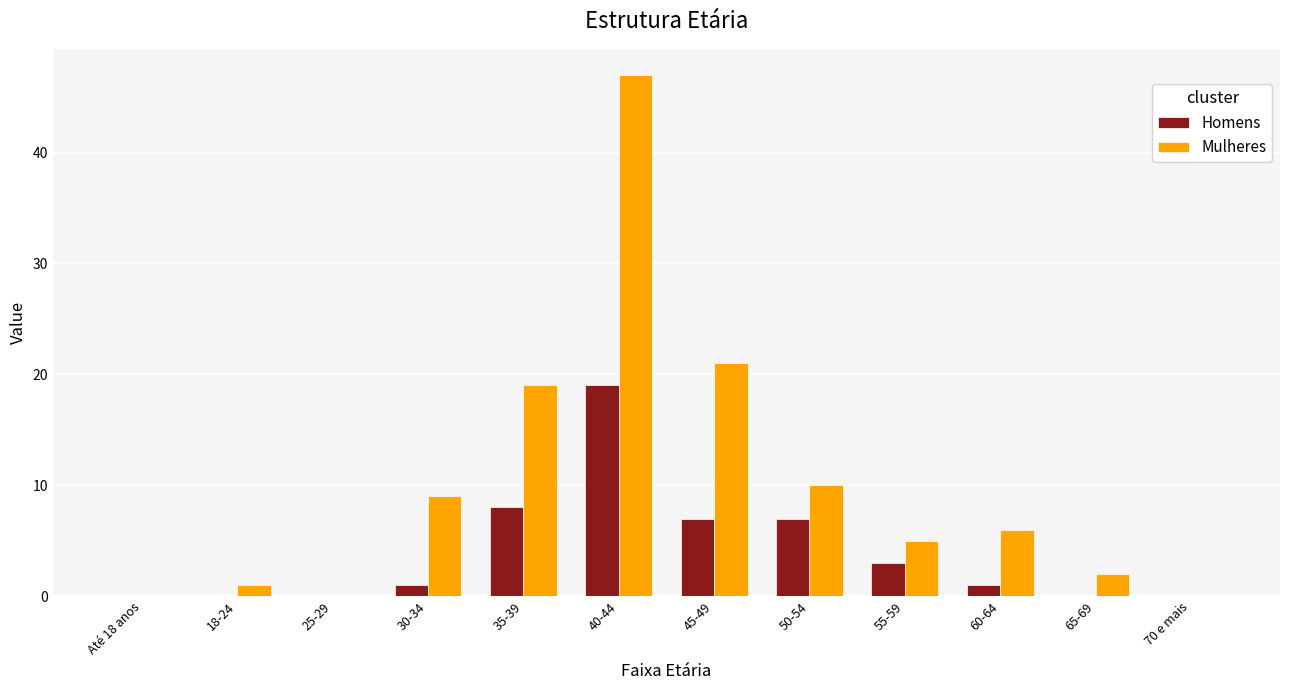

Where is Mulheres nearest to the value 23?

45-49